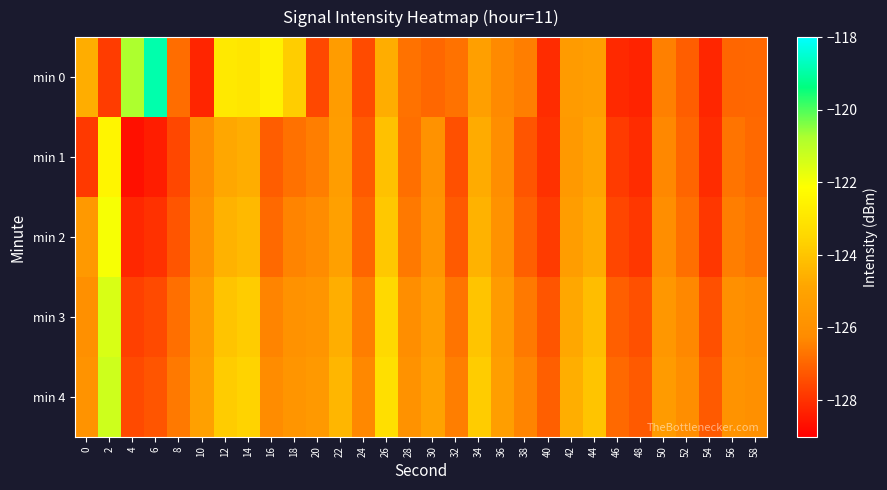

How many distinct data groups are displayed?

5